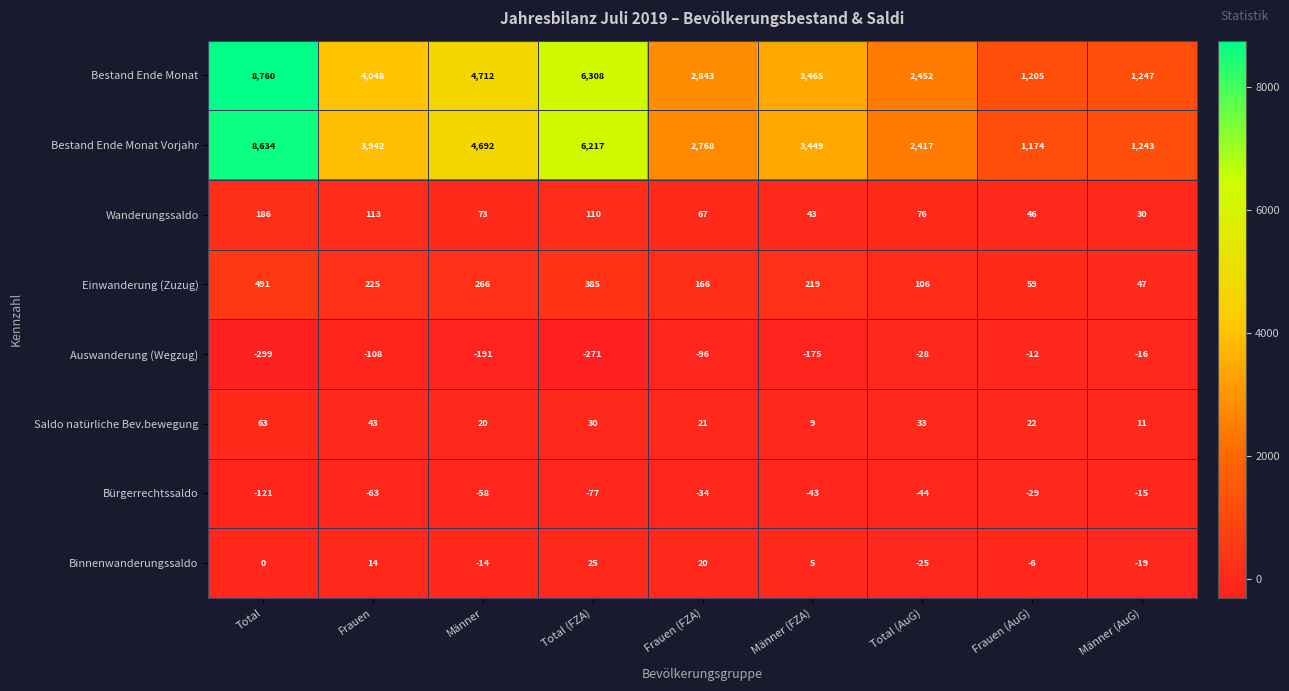

Where is Einwanderung (Zuzug) nearest to the value 269?

Männer